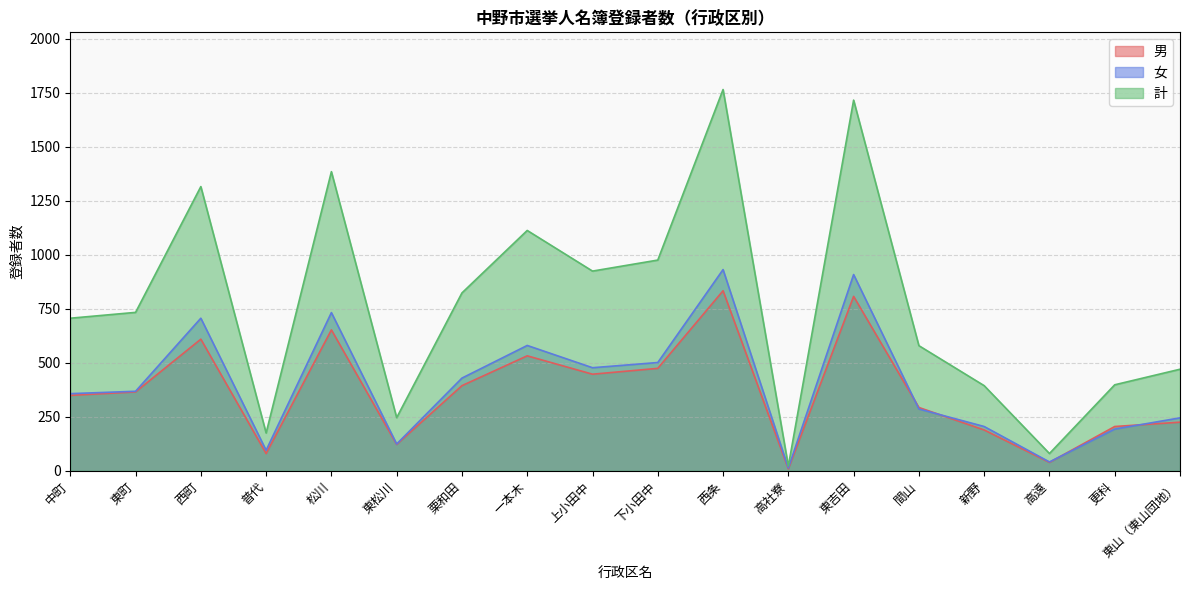

How many data points does each series have?

18